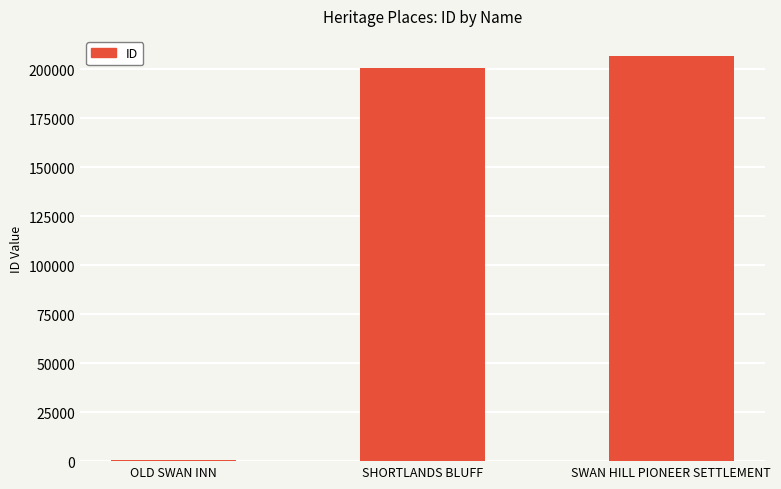

Reading left to right, extract all data points from this chart.

511	200972	206822